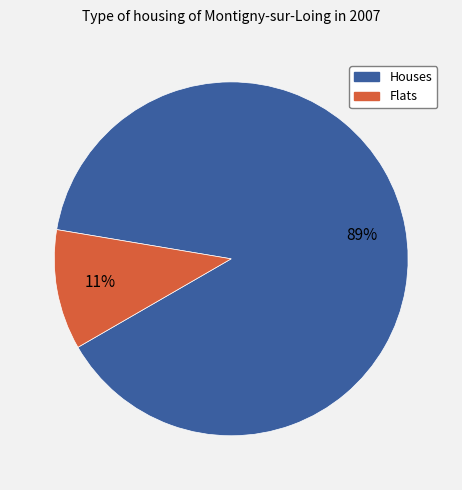

Is there a majority slice in this chart?

Yes